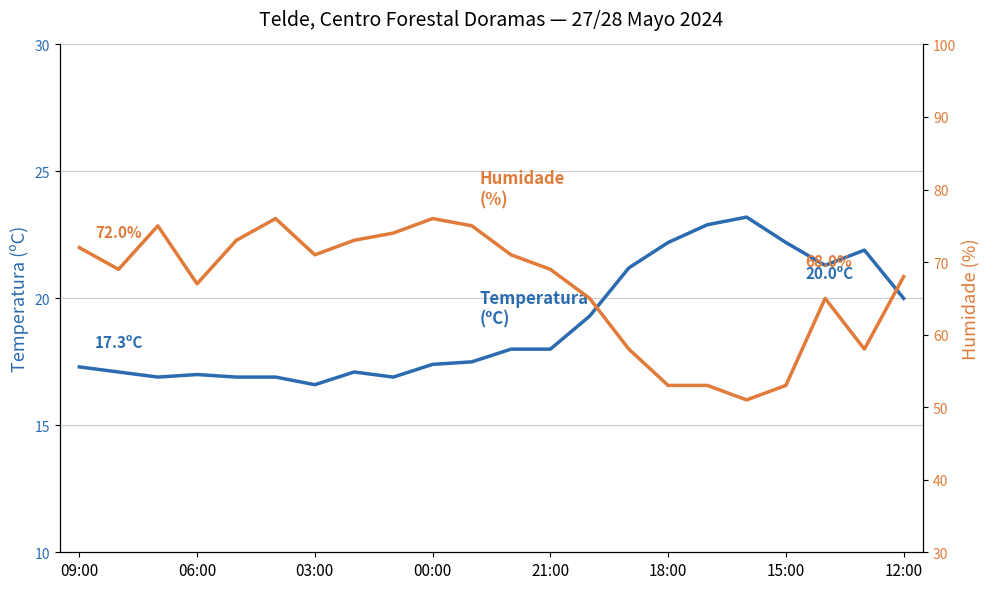

What is the lowest value of the Temperatura (ºC) series?

16.6